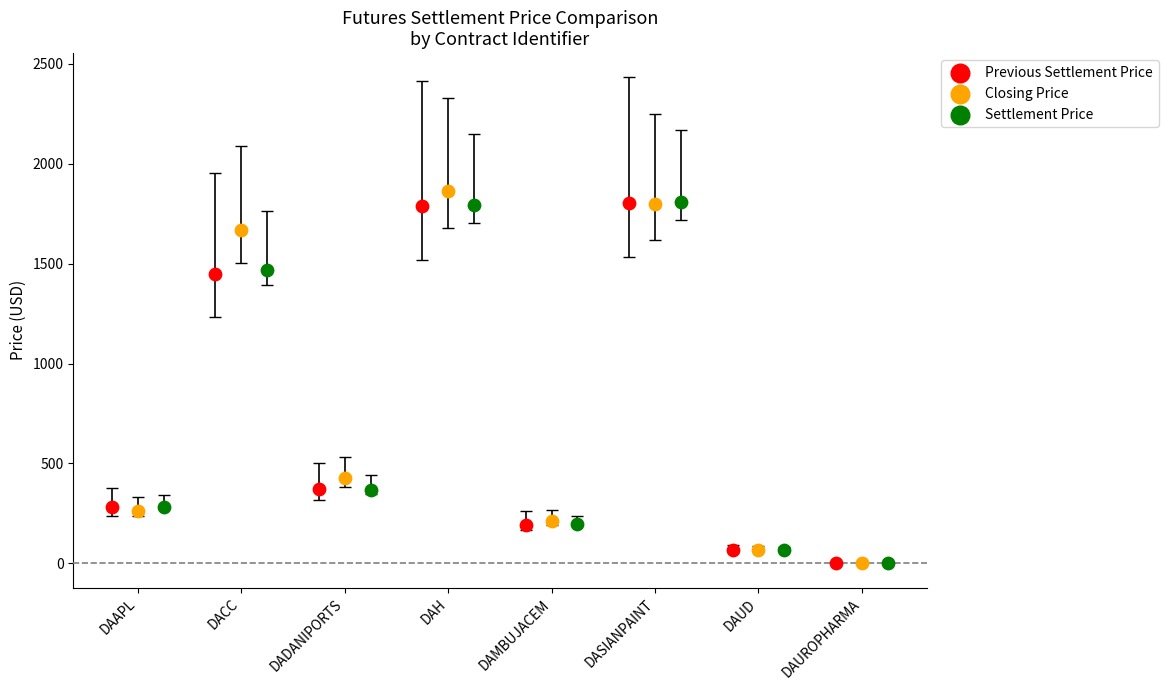

What are all the series names shown in the legend?

Previous Settlement Price, Closing Price, Settlement Price